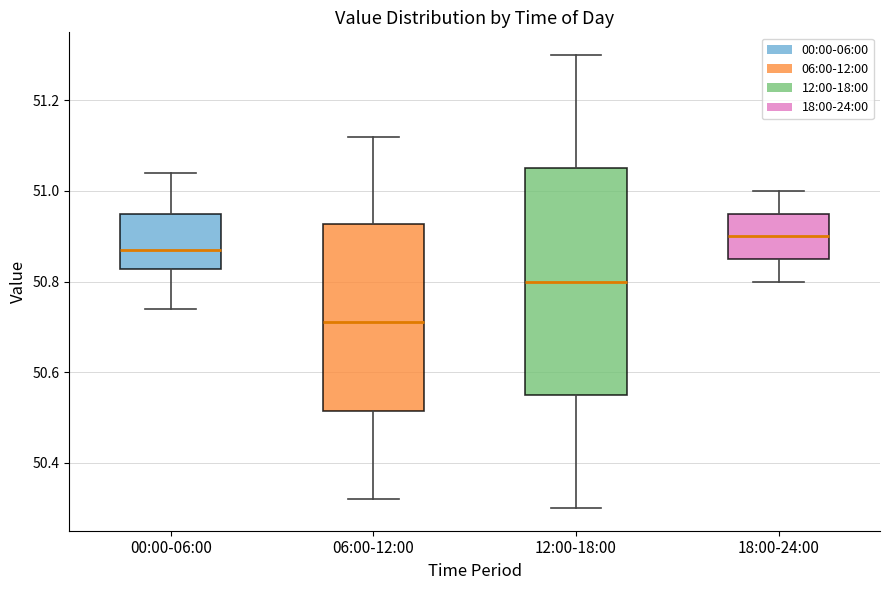

Which box's median line is the lowest?

06:00-12:00